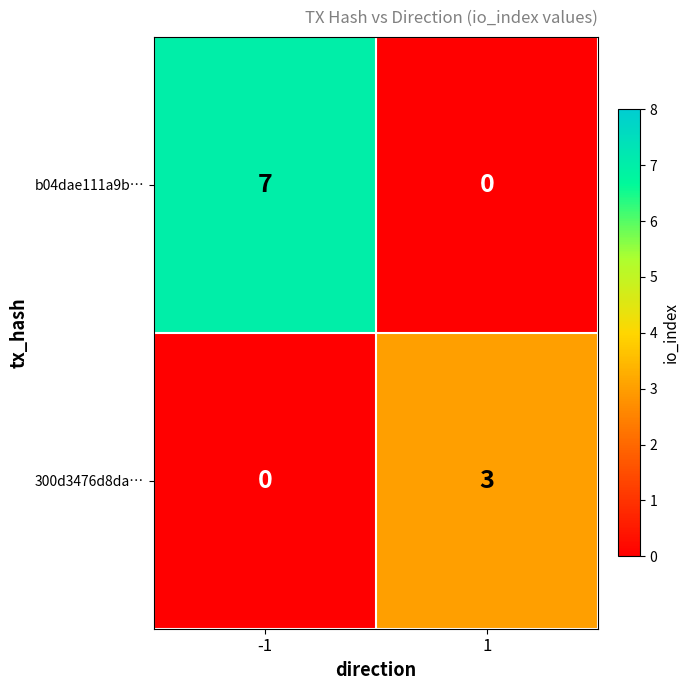

Is it true that b04dae111a9b… equals 2 at 1?

False